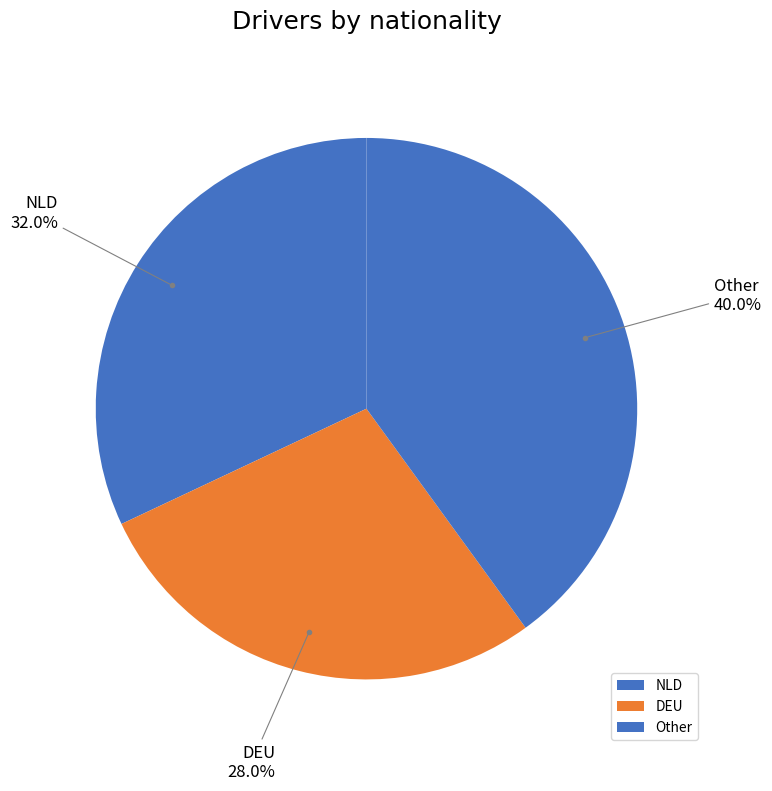

Which slice is the largest?

Other